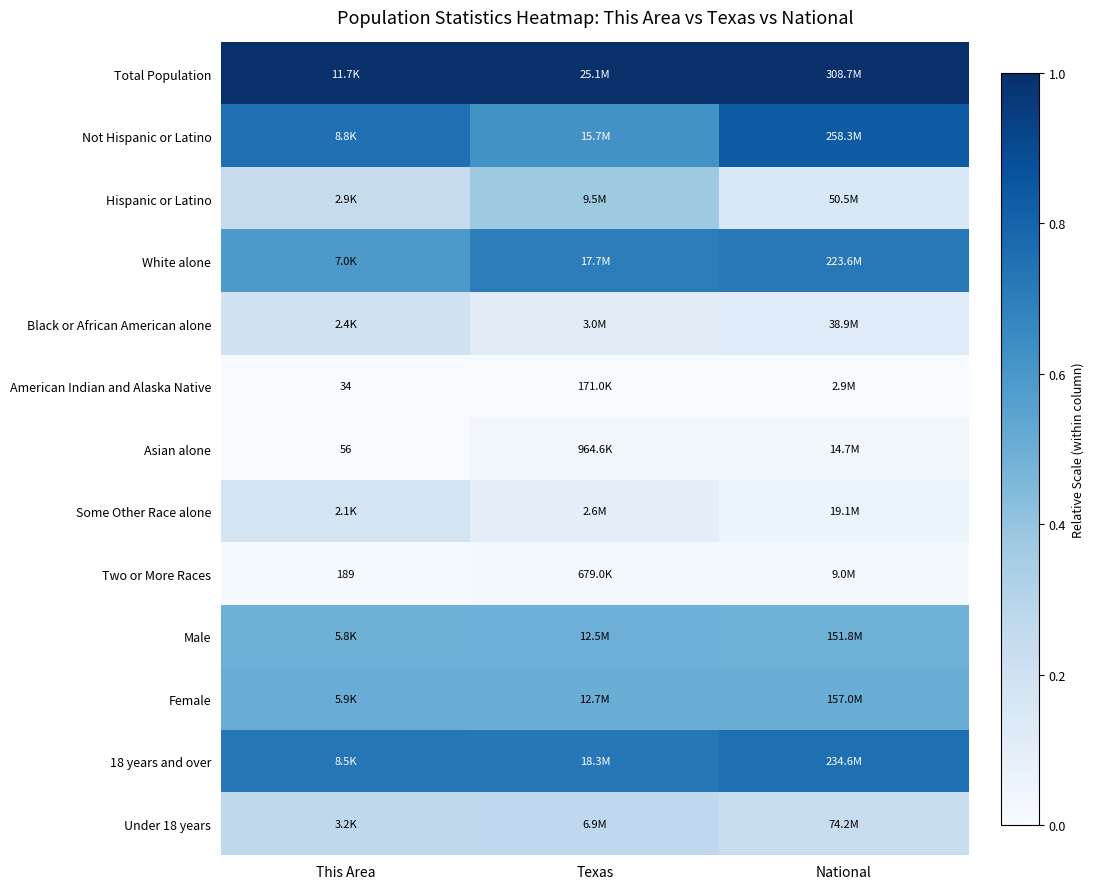

Is the value of White alone at Texas greater than the value of Some Other Race alone at Texas?

Yes